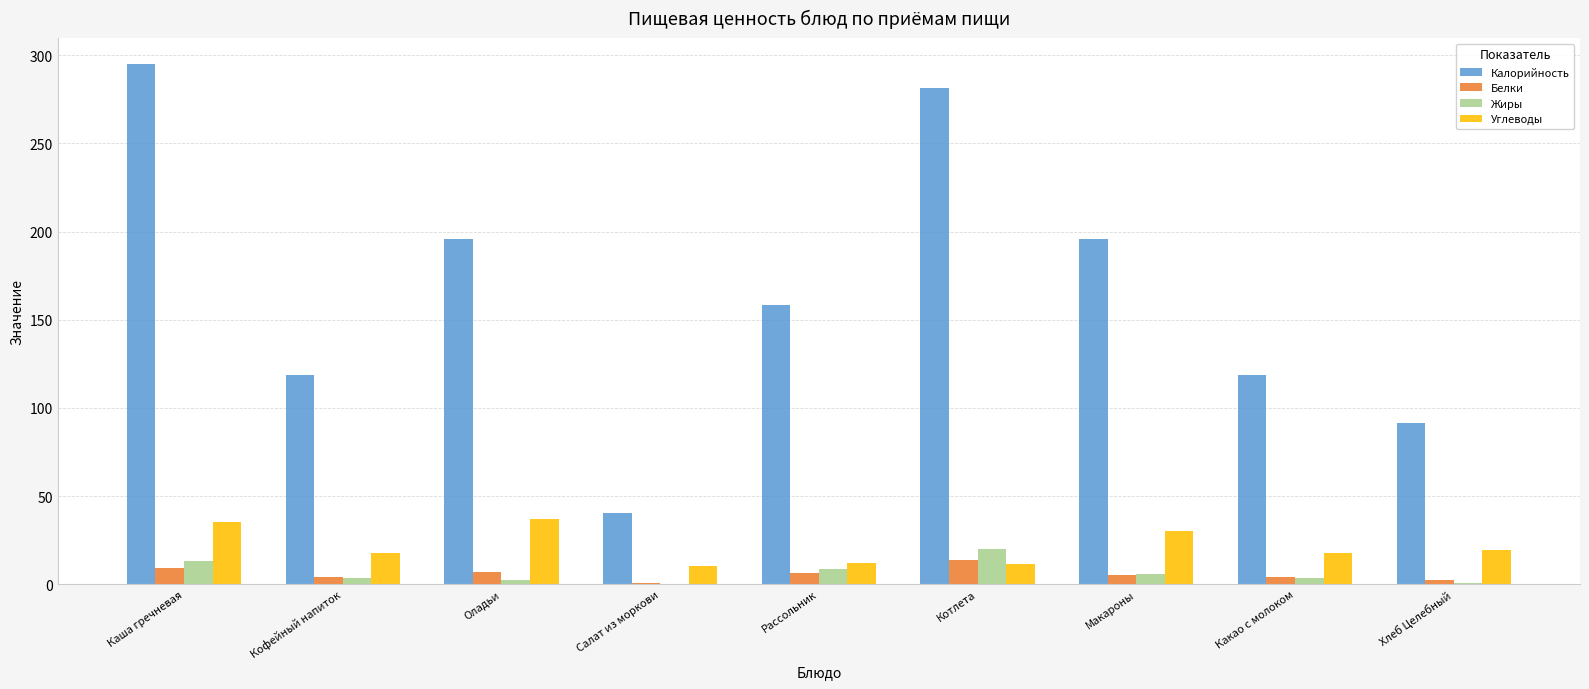

Which series has the largest total across all categories?

Калорийность